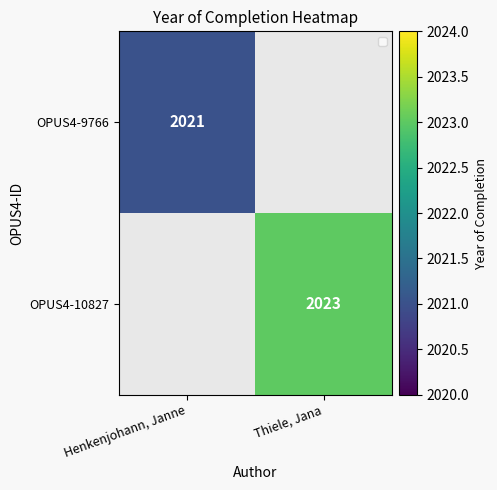

Which has a higher value, Henkenjohann, Janne or Thiele, Jana?

Thiele, Jana